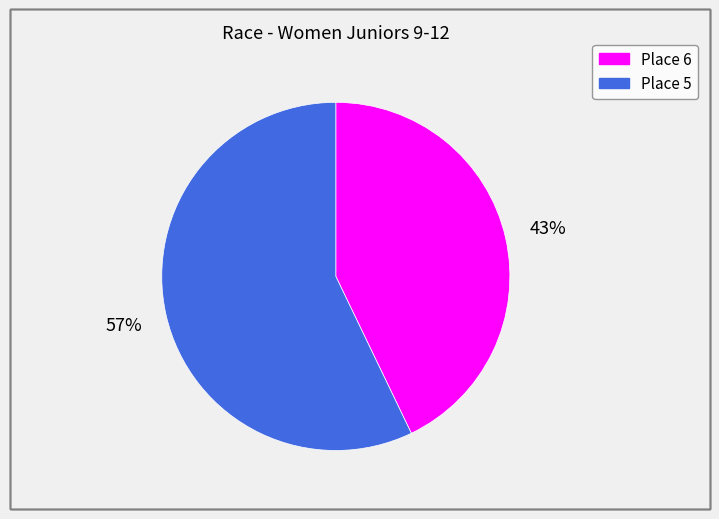

To the nearest percent, what percentage of the pie is Place 5?

57%